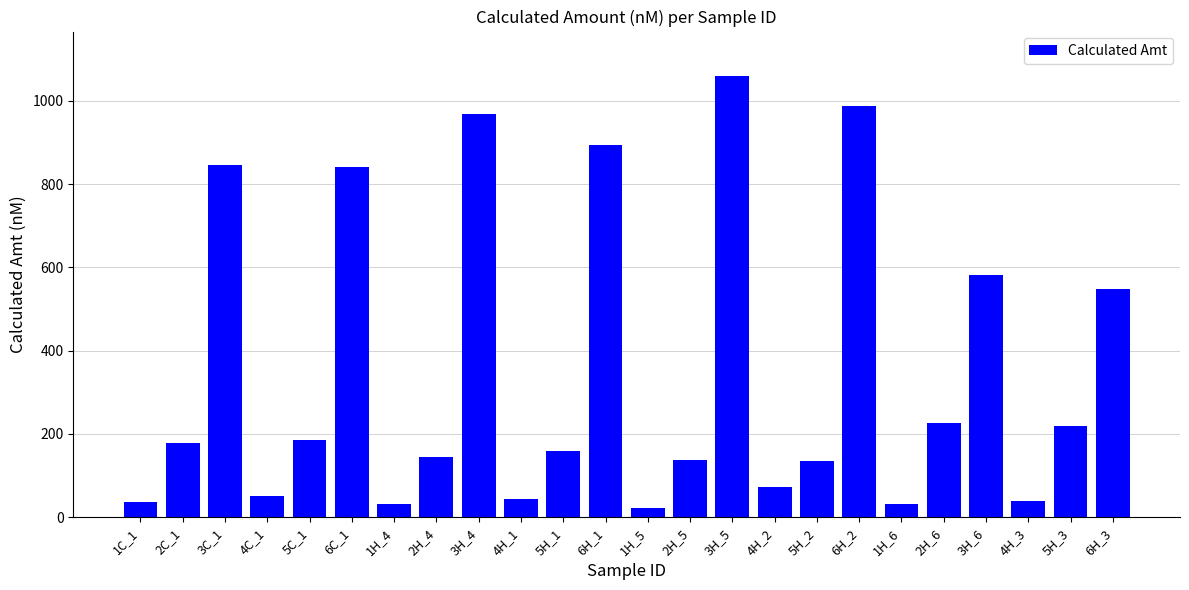

What is the difference between the second highest and second lowest values?

956.7